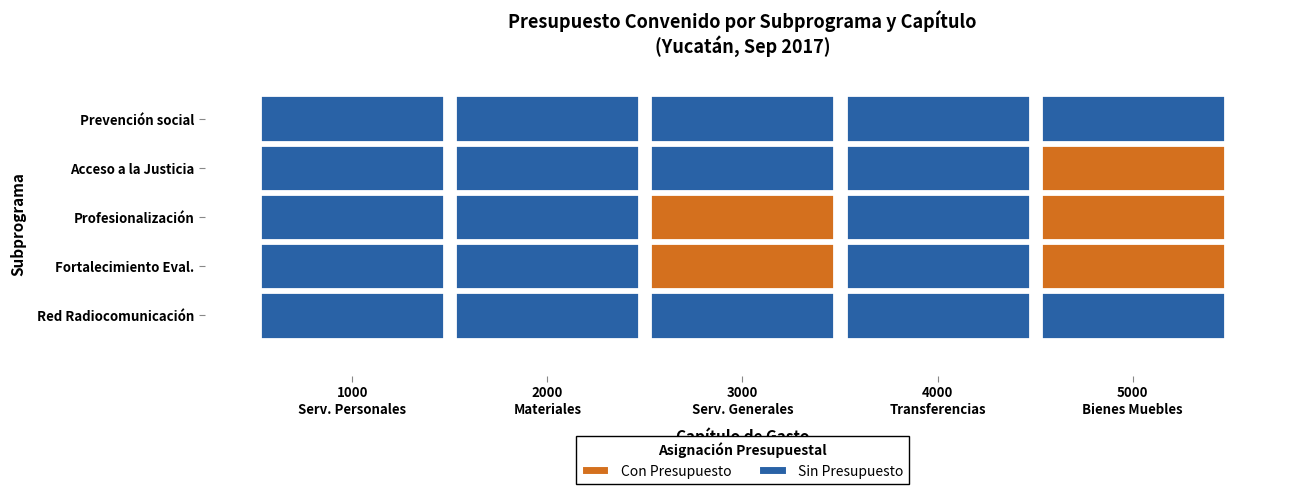

Rank the series at 1000 Servicios Personales from lowest to highest value.

Prevención social de la violencia y la delincuencia, Acceso a la Justicia para las Mujeres, Profesionalización de las Instituciones de Seguridad Pública, Fortalecimiento de las Capacidades de Evaluación de Control de Confianza, Red Nacional de Radiocomunicación